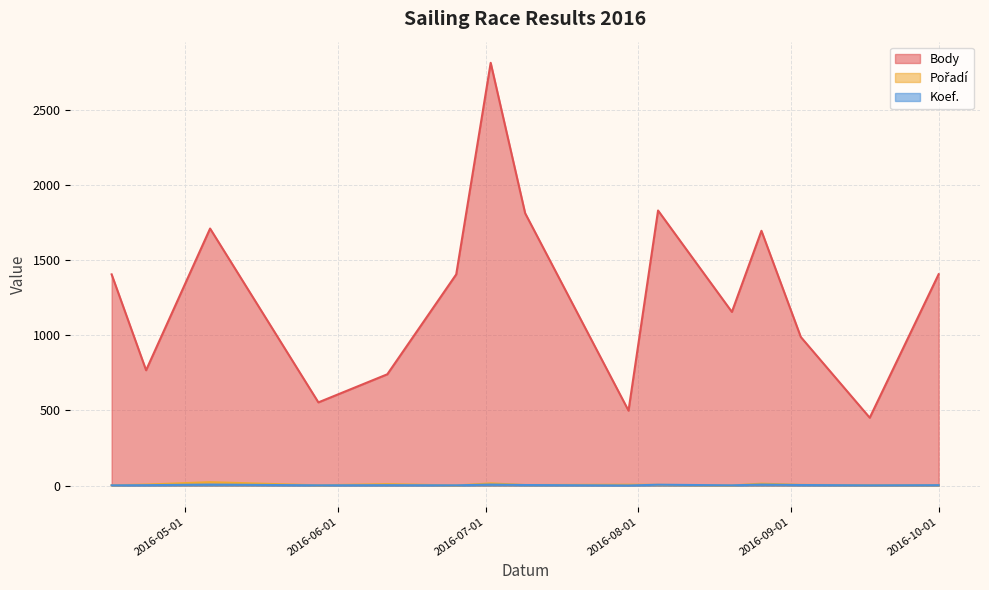

How many data points in Pořadí are less than 5?

7